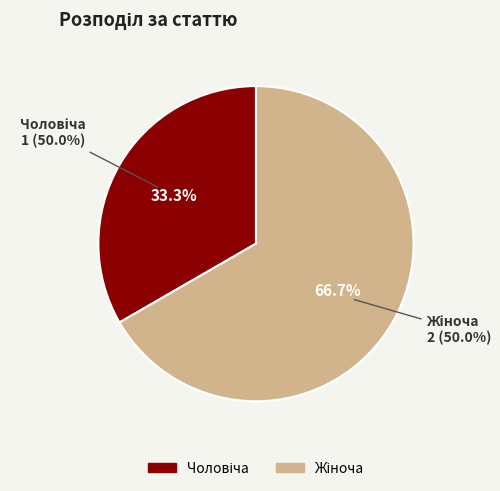

Combined, what portion of the pie is Жіноча and Чоловіча?

100.0%